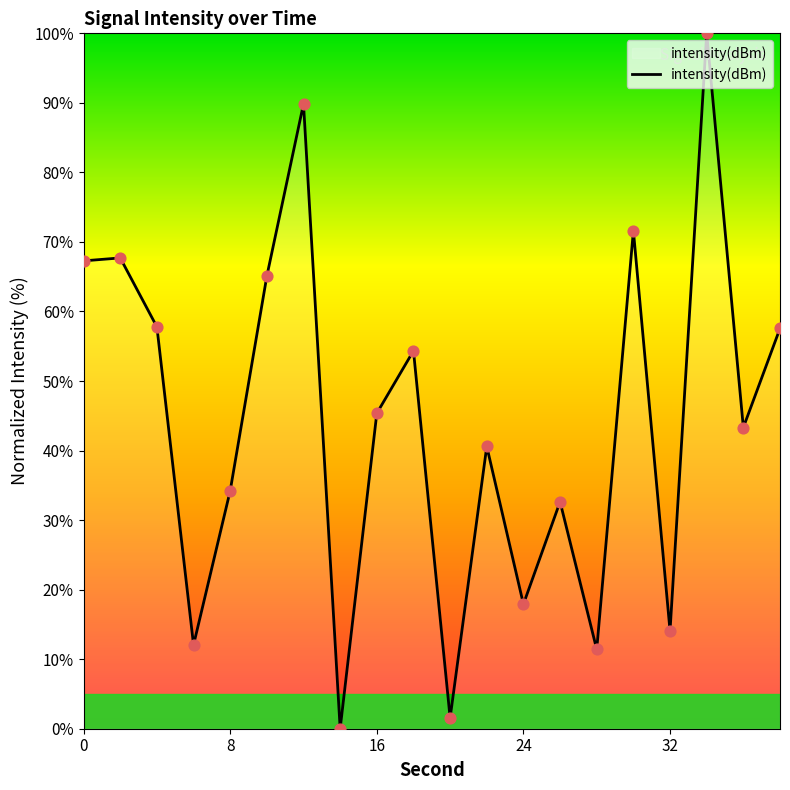

What is the difference between the maximum and minimum values?

100.0